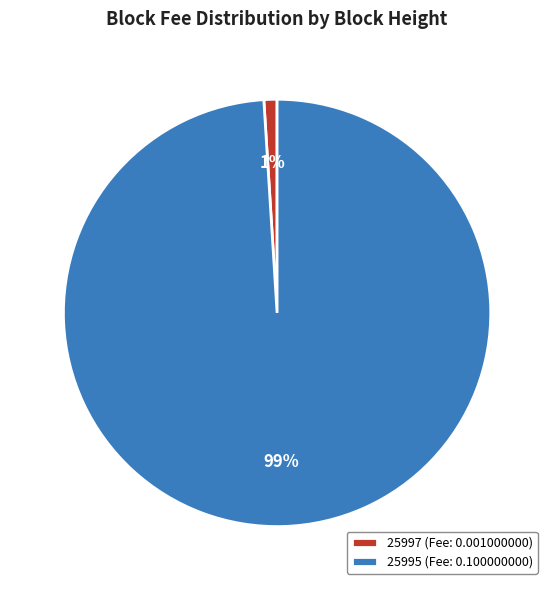

Which slice represents more than half of the pie?

25995